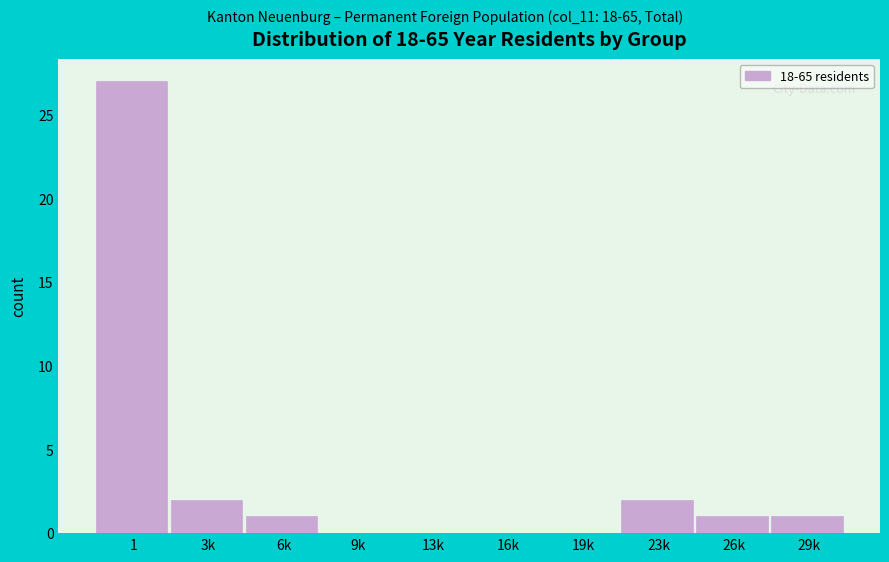

Reading left to right, list all the values displayed in this chart.

1=27	3k=2	6k=1	9k=0	13k=0	16k=0	19k=0	23k=2	26k=1	29k=1